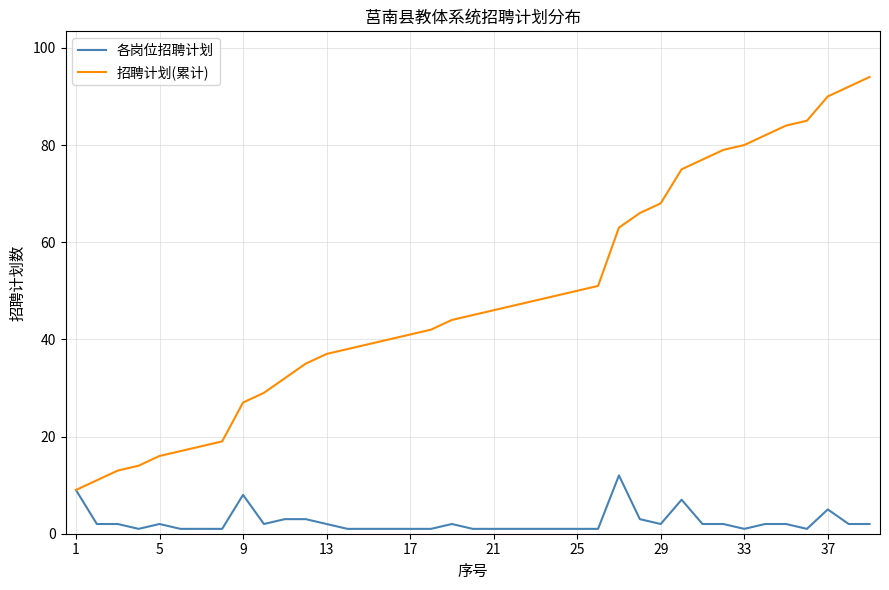

True or false: 招聘计划(累计) has more than 0 points higher than both neighbors.

False